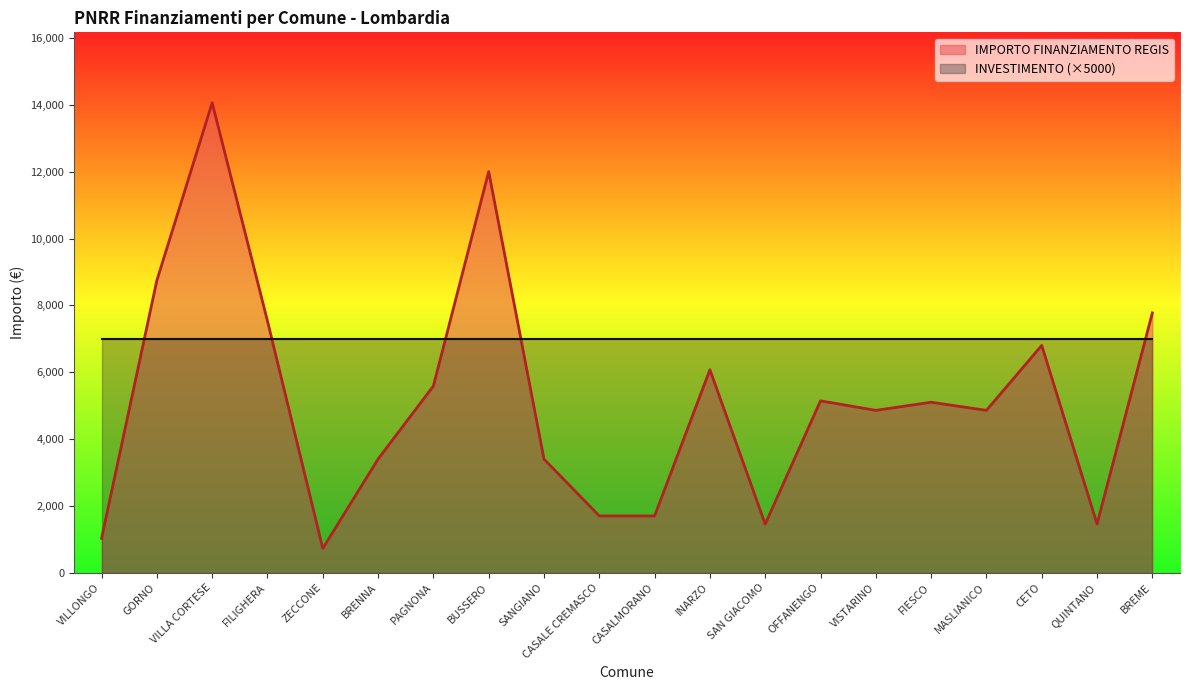

Read the value at GORNO.

8748